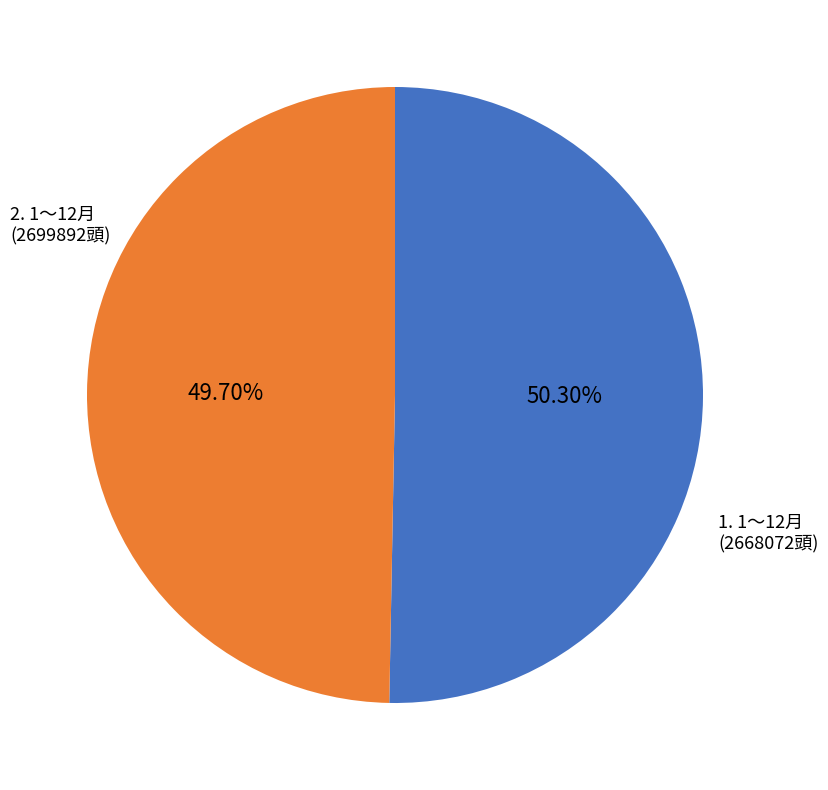

Does any single category account for the majority?

Yes